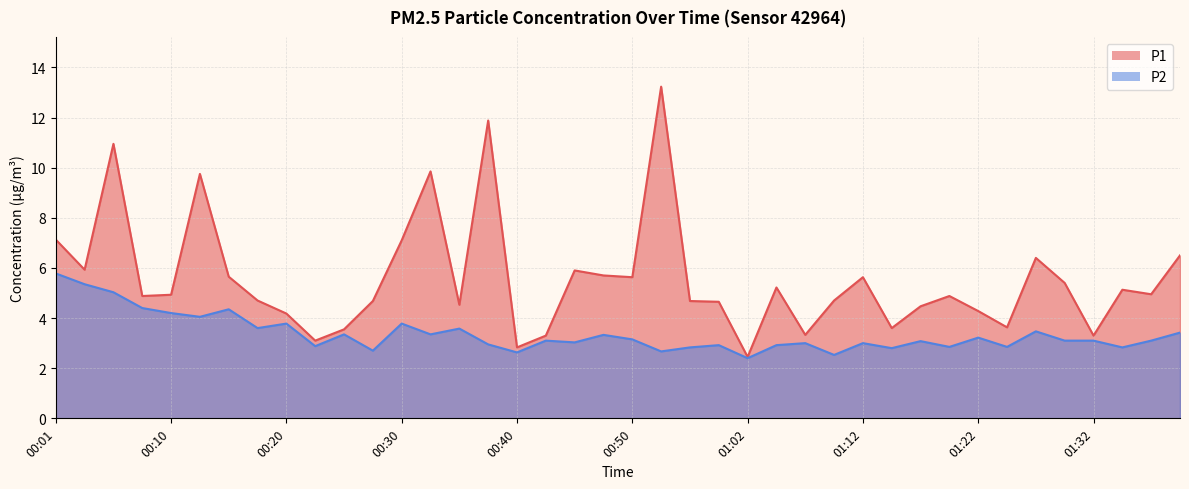

At how many categories does at least one series exceed 5?

18